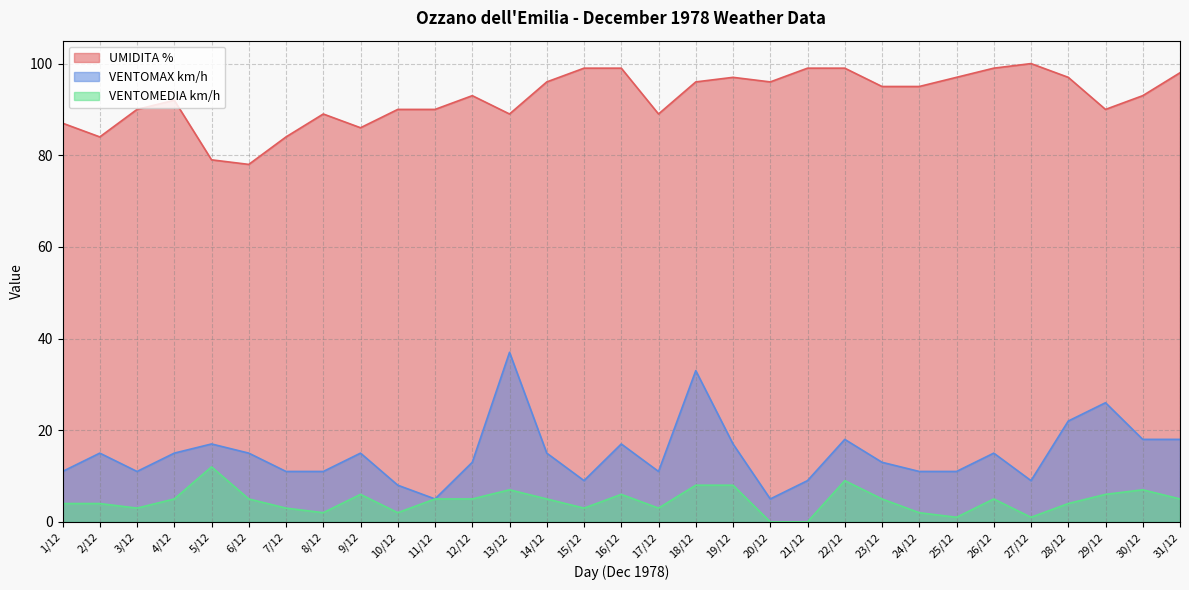

How many lines are shown in the chart?

3